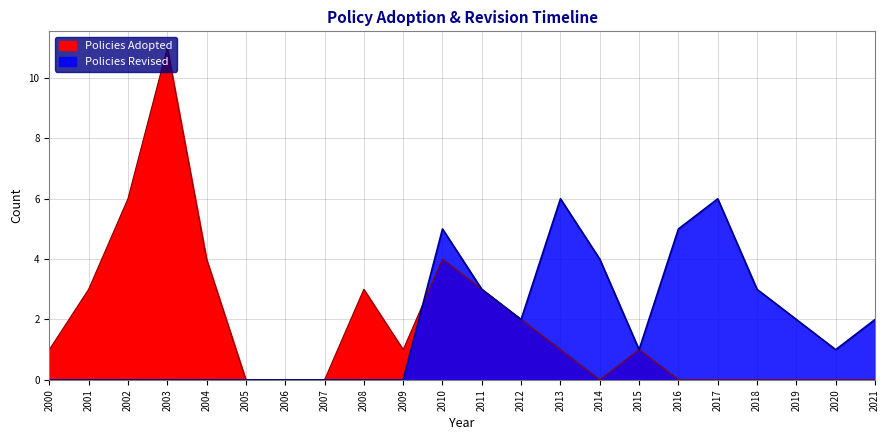

Which series changed the most between 2001 and 34?

Policies Adopted